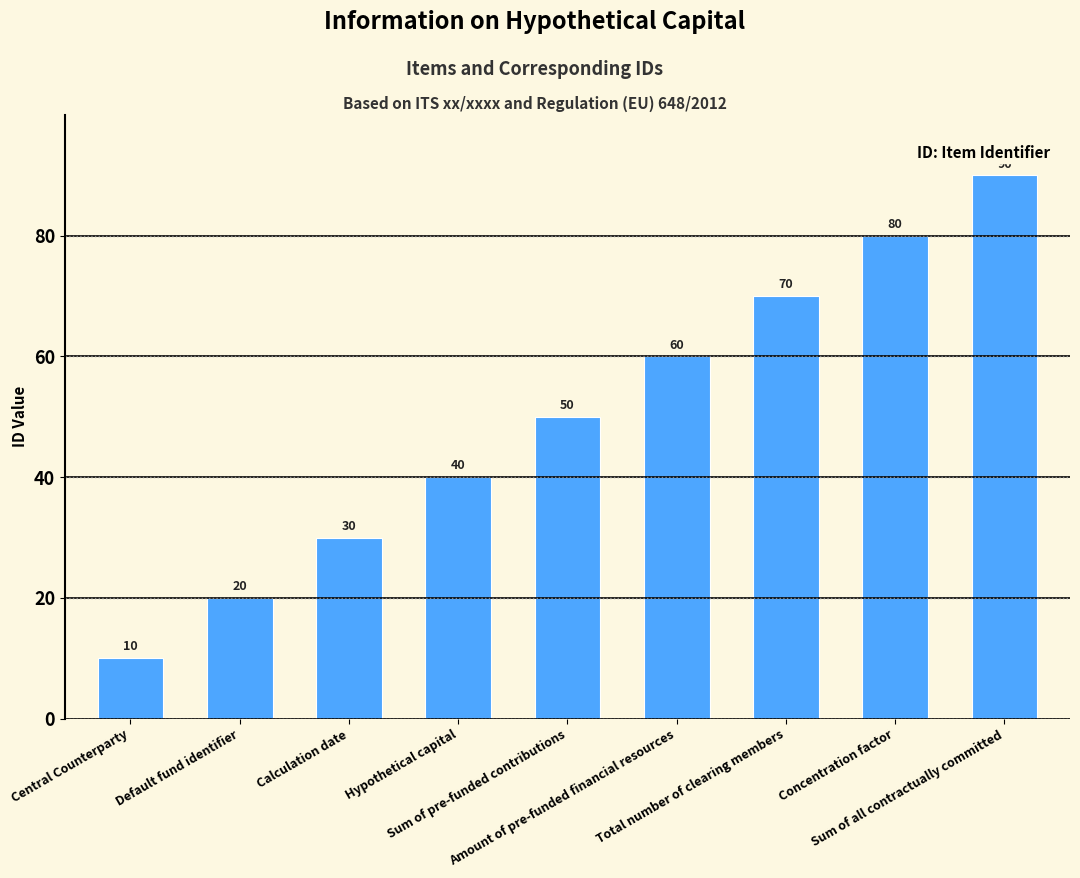

What is the average value?

50